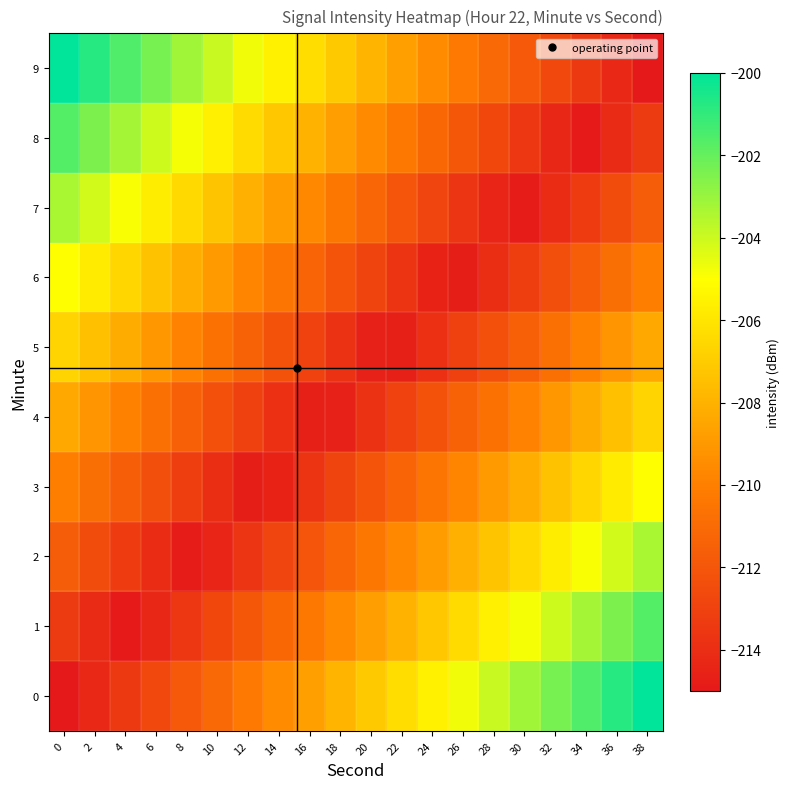

Reading left to right, what are all the values shown in this chart?

0: 0=-215.0	2=-214.2	4=-213.4	6=-212.6	8=-211.8	10=-211.1	12=-210.3	14=-209.5	16=-208.7	18=-207.9	20=-207.1	22=-206.3	24=-205.5	26=-204.7	28=-203.9	30=-203.2	32=-202.4	34=-201.6	36=-200.8	38=-200.0
1: 0=-213.3	2=-214.1	4=-214.9	6=-214.3	8=-213.5	10=-212.7	12=-211.9	14=-211.1	16=-210.4	18=-209.6	20=-208.8	22=-208.0	24=-207.2	26=-206.4	28=-205.6	30=-204.8	32=-204.0	34=-203.2	36=-202.5	38=-201.7
2: 0=-211.7	2=-212.5	4=-213.3	6=-214.0	8=-214.8	10=-214.4	12=-213.6	14=-212.8	16=-212.0	18=-211.2	20=-210.4	22=-209.7	24=-208.9	26=-208.1	28=-207.3	30=-206.5	32=-205.7	34=-204.9	36=-204.1	38=-203.3
3: 0=-210.0	2=-210.8	4=-211.6	6=-212.4	8=-213.2	10=-214.0	12=-214.7	14=-214.5	16=-213.7	18=-212.9	20=-212.1	22=-211.3	24=-210.5	26=-209.7	28=-209.0	30=-208.2	32=-207.4	34=-206.6	36=-205.8	38=-205.0
4: 0=-208.3	2=-209.1	4=-209.9	6=-210.7	8=-211.5	10=-212.3	12=-213.1	14=-213.9	16=-214.7	18=-214.6	20=-213.8	22=-213.0	24=-212.2	26=-211.4	28=-210.6	30=-209.8	32=-209.0	34=-208.2	36=-207.5	38=-206.7
5: 0=-206.7	2=-207.5	4=-208.2	6=-209.0	8=-209.8	10=-210.6	12=-211.4	14=-212.2	16=-213.0	18=-213.8	20=-214.6	22=-214.7	24=-213.9	26=-213.1	28=-212.3	30=-211.5	32=-210.7	34=-209.9	36=-209.1	38=-208.3
6: 0=-205.0	2=-205.8	4=-206.6	6=-207.4	8=-208.2	10=-209.0	12=-209.7	14=-210.5	16=-211.3	18=-212.1	20=-212.9	22=-213.7	24=-214.5	26=-214.7	28=-214.0	30=-213.2	32=-212.4	34=-211.6	36=-210.8	38=-210.0
7: 0=-203.3	2=-204.1	4=-204.9	6=-205.7	8=-206.5	10=-207.3	12=-208.1	14=-208.9	16=-209.7	18=-210.4	20=-211.2	22=-212.0	24=-212.8	26=-213.6	28=-214.4	30=-214.8	32=-214.0	34=-213.3	36=-212.5	38=-211.7
8: 0=-201.7	2=-202.5	4=-203.2	6=-204.0	8=-204.8	10=-205.6	12=-206.4	14=-207.2	16=-208.0	18=-208.8	20=-209.6	22=-210.4	24=-211.1	26=-211.9	28=-212.7	30=-213.5	32=-214.3	34=-214.9	36=-214.1	38=-213.3
9: 0=-200.0	2=-200.8	4=-201.6	6=-202.4	8=-203.2	10=-203.9	12=-204.7	14=-205.5	16=-206.3	18=-207.1	20=-207.9	22=-208.7	24=-209.5	26=-210.3	28=-211.1	30=-211.8	32=-212.6	34=-213.4	36=-214.2	38=-215.0